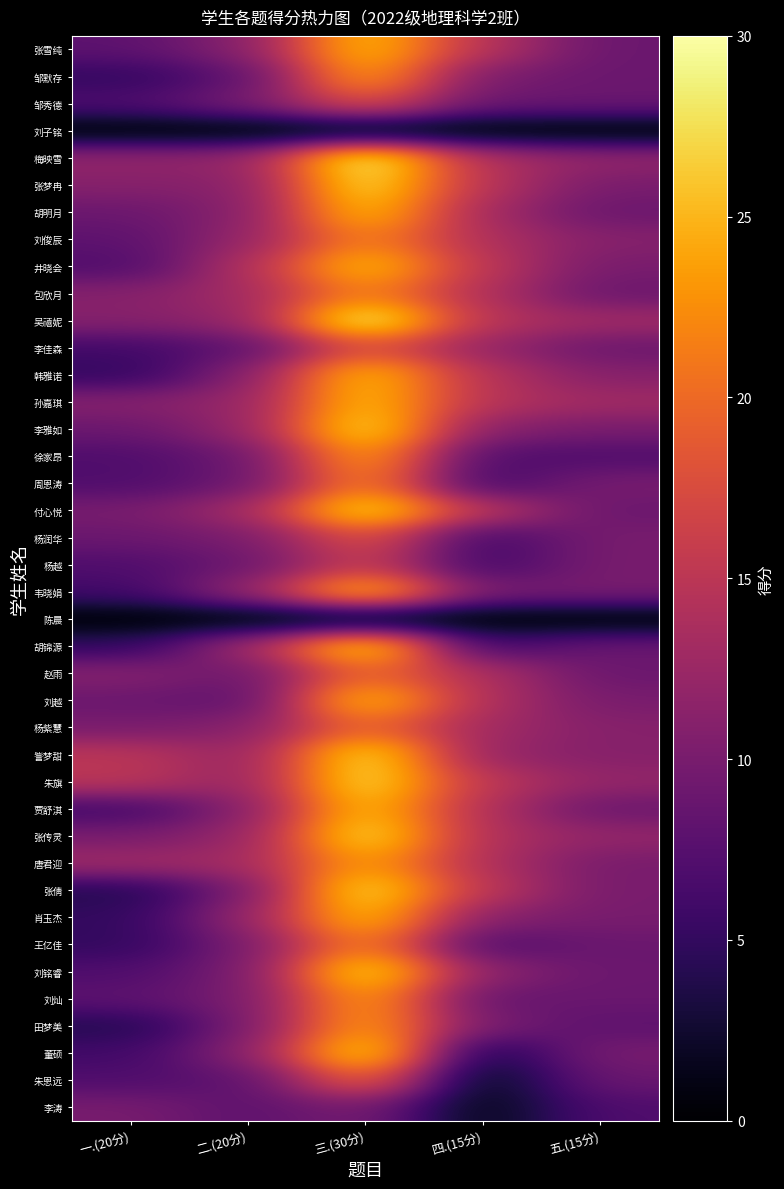

At 二.(20分), list the series in order from largest to smallest.

井晓会, 包欣月, 付心悦, 胡锦源, 唐君迎, 梅映雪, 刘俊辰, 吴禧妮, 孙嘉琪, 李雅如, 韦晓娟, 訾梦甜, 朱旗, 张传灵, 肖玉杰, 张雪纯, 张梦冉, 胡明月, 韩雅诺, 杨紫慧, 贾舒淇, 董硕, 邹秀德, 杨润华, 张倩, 王亿佳, 刘铭睿, 刘灿, 田梦美, 徐家昂, 周恩涛, 杨越, 赵雨, 邹默存, 李佳森, 刘越, 朱恩远, 李涛, 刘子铭, 陈晨